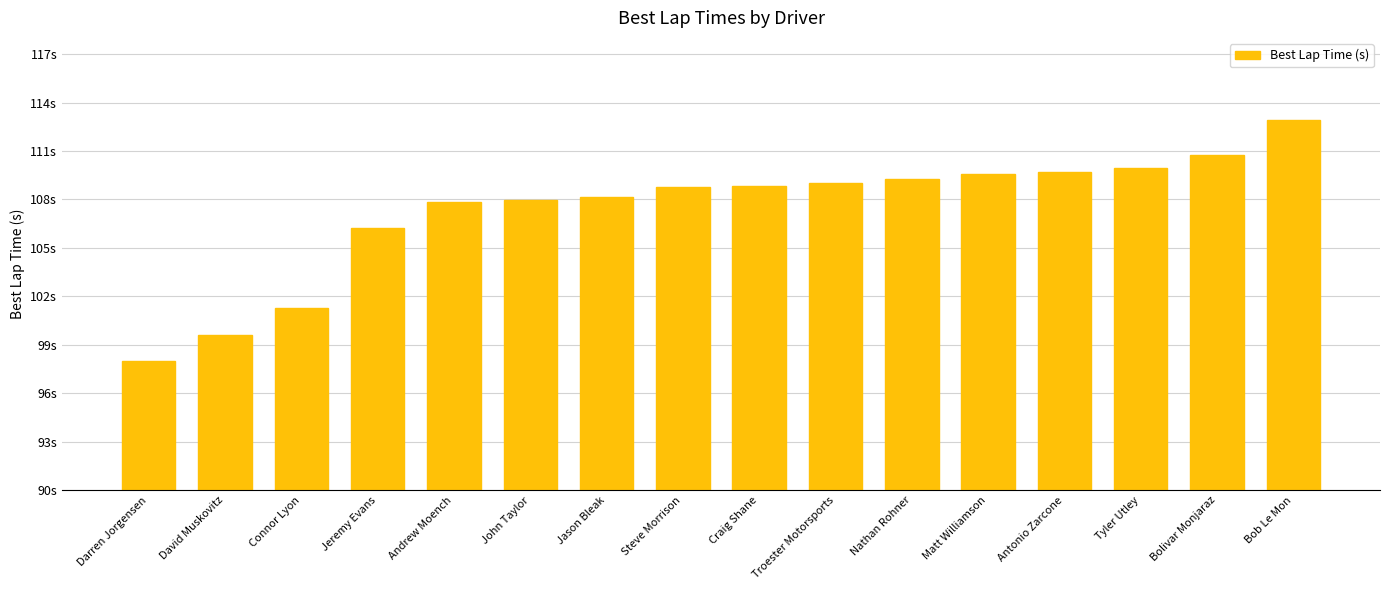

Does the chart contain stacked bars?

No